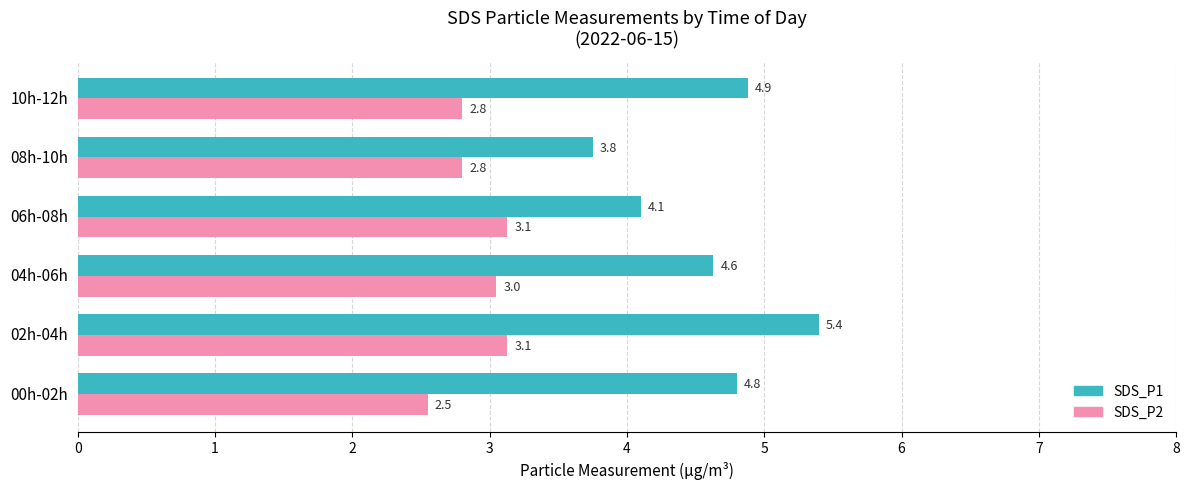

The value of SDS_P2 at 02h-04h is 3.1. True or false?

True